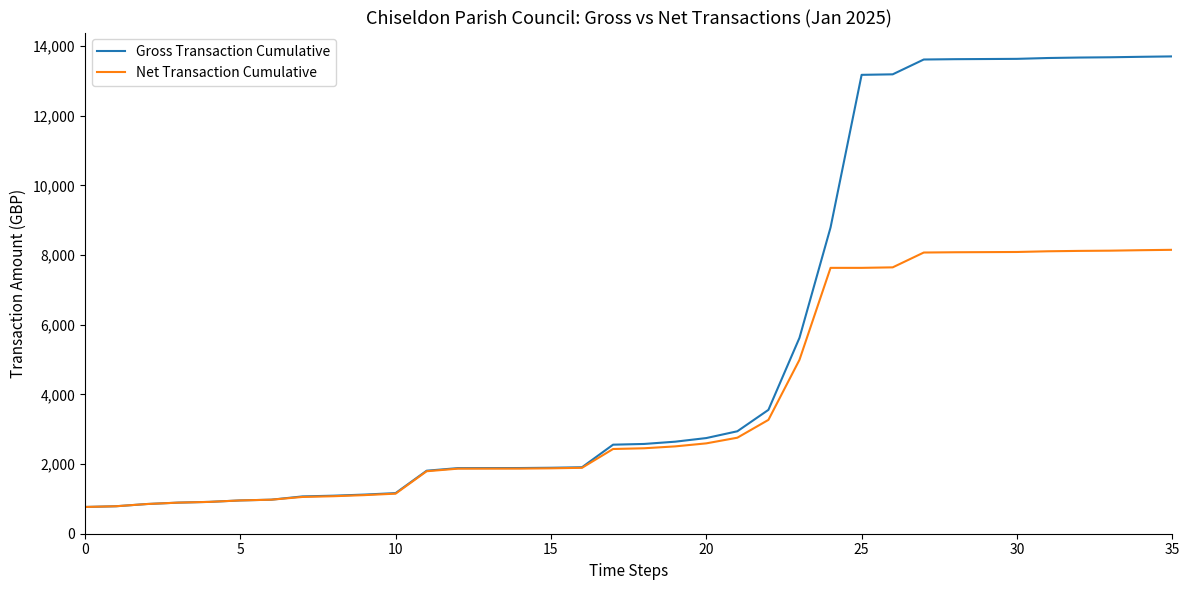

Rank the series by their maximum value, from lowest to highest.

Net Transaction Cumulative, Gross Transaction Cumulative